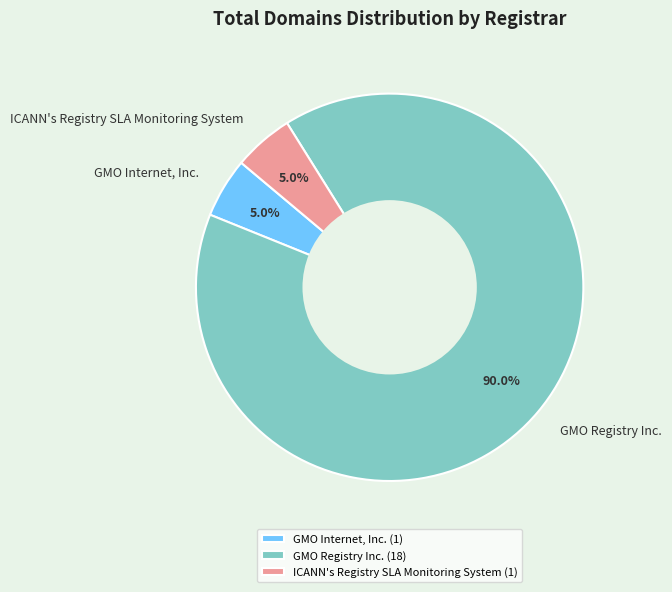

The GMO Internet, Inc. slice represents 16% of the pie. True or false?

False